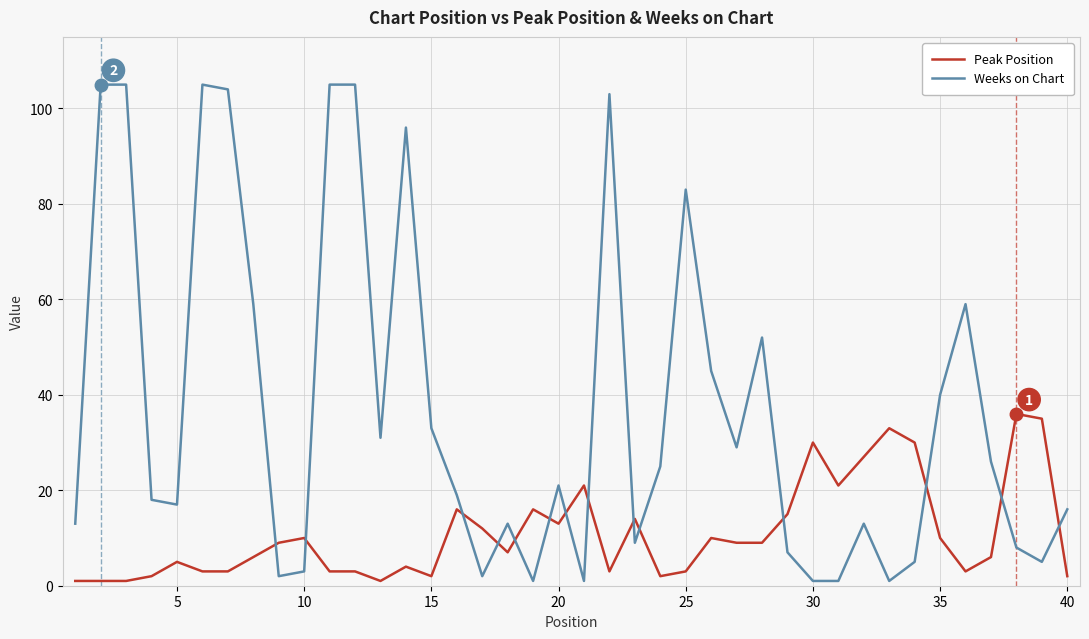

What is the greatest value displayed?

105